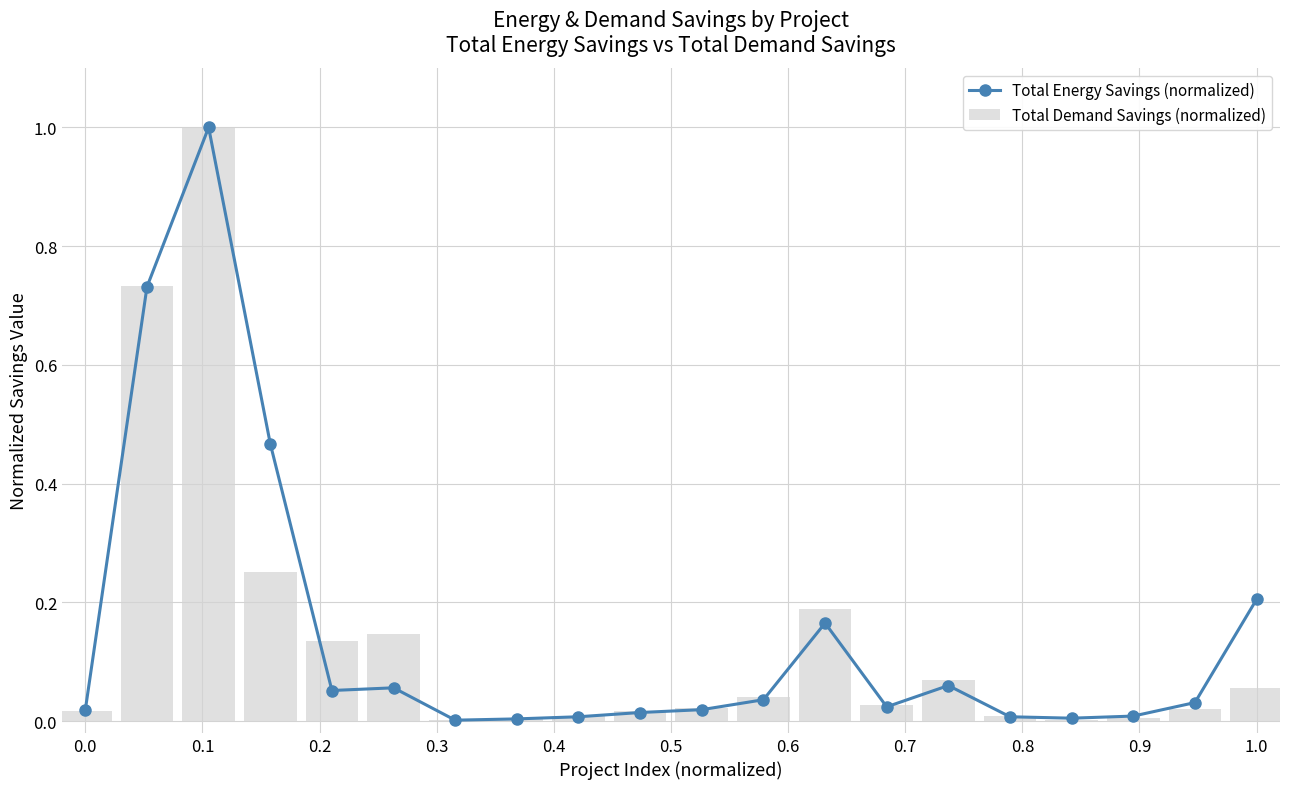

What is the maximum value for Total Demand Savings (normalized)?

1.0